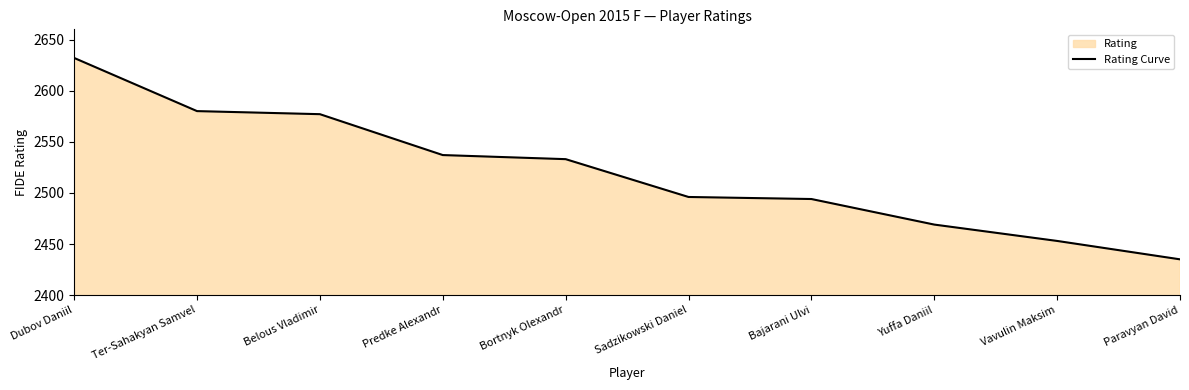

What is the difference between the values at Ter-Sahakyan Samvel and Predke Alexandr?

43